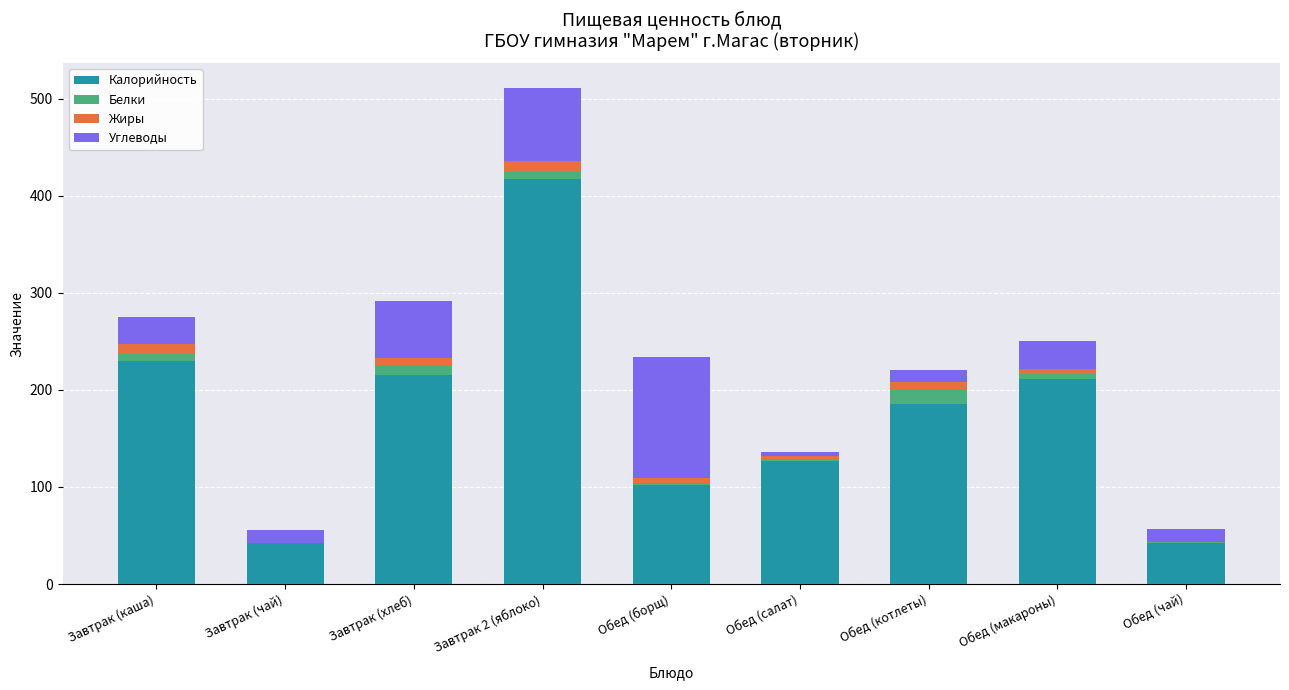

Is it true that Калорийность equals 126.4 at Обед (салат)?

True